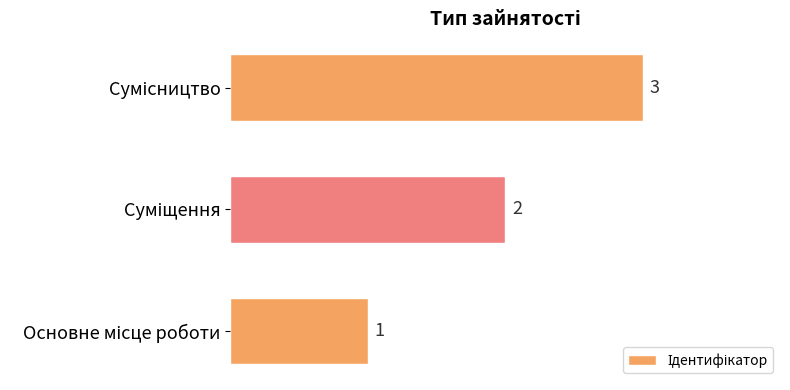

What is the difference between the maximum and minimum values?

2